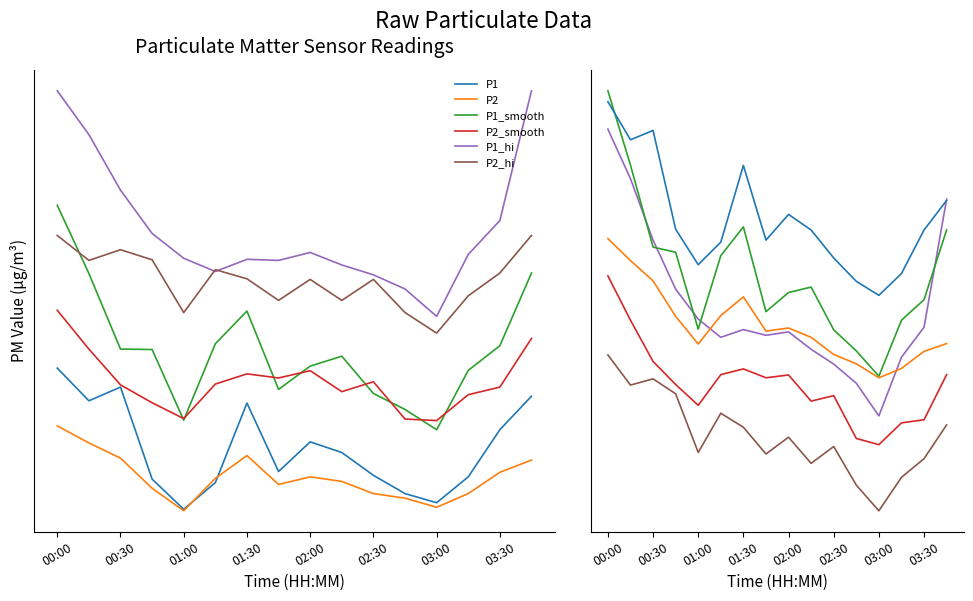

The value of P2 at 03:30 is 8.5. True or false?

True